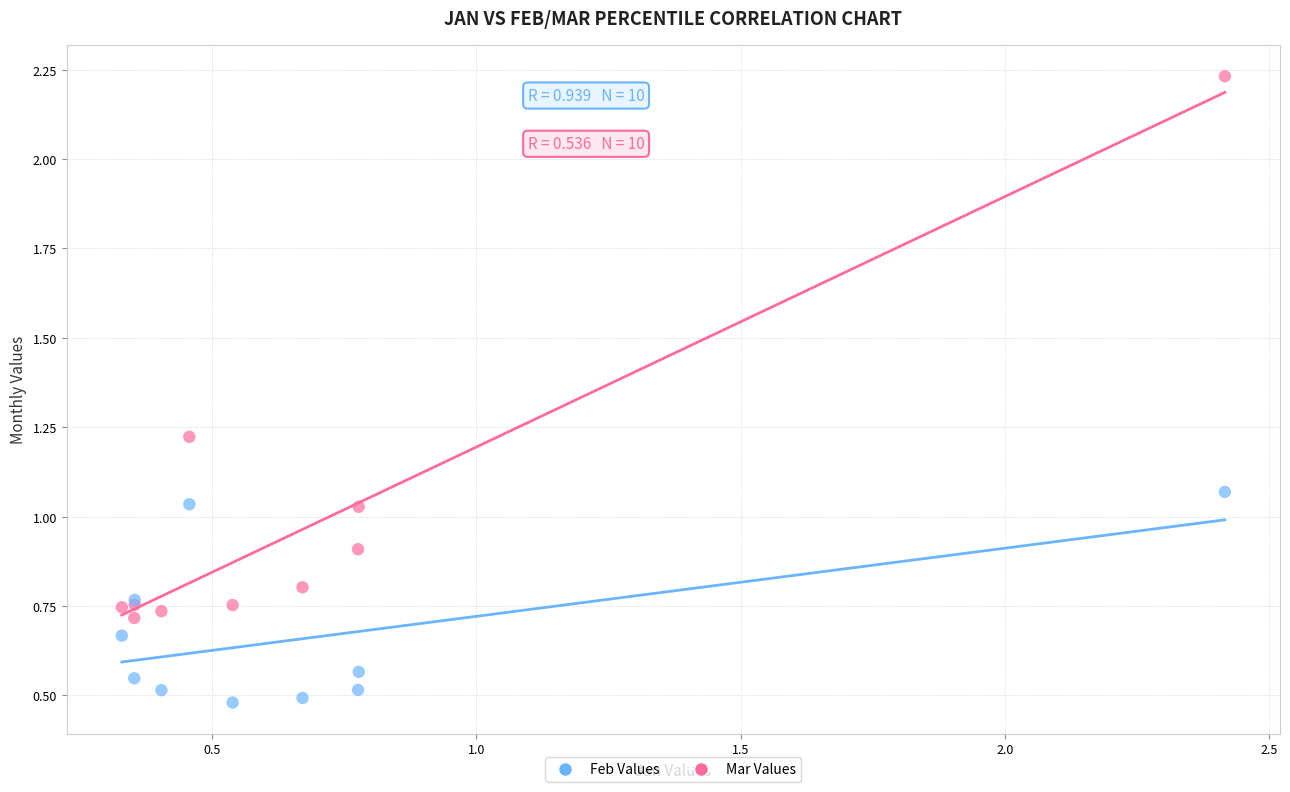

What are all the series names shown in the legend?

Feb Values, Mar Values